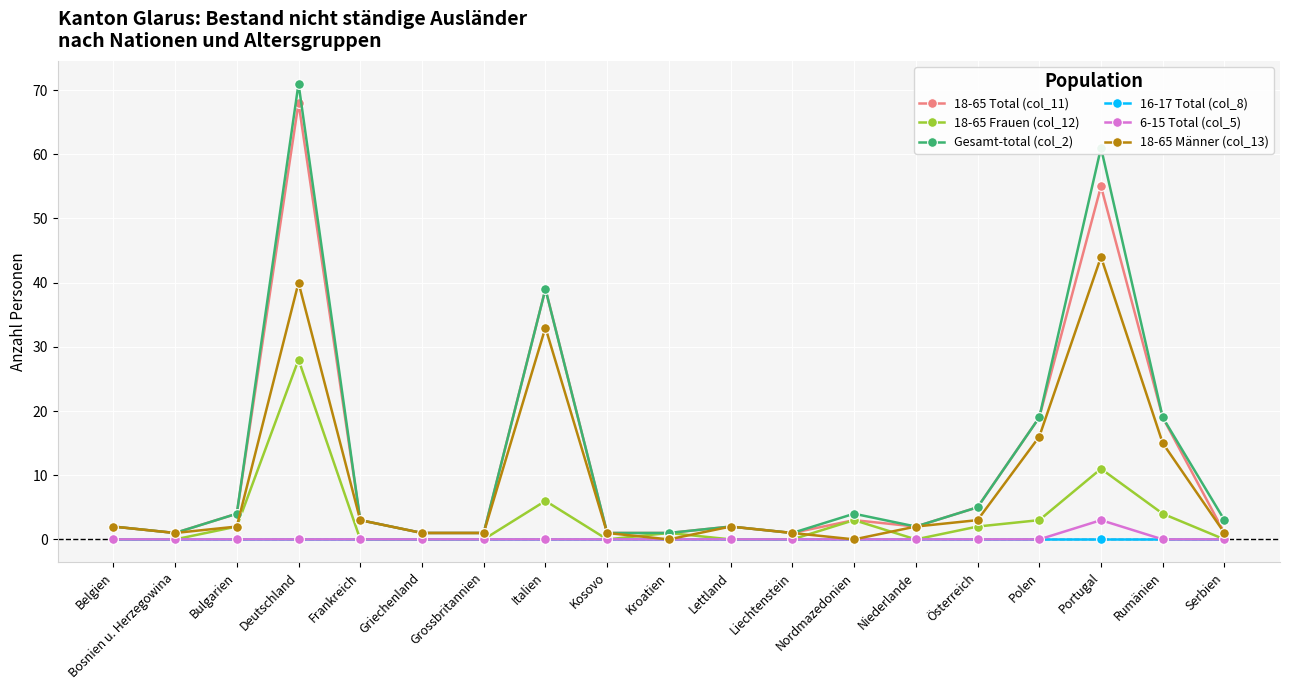

What is the maximum value for 18-65 Total (col_11)?

68